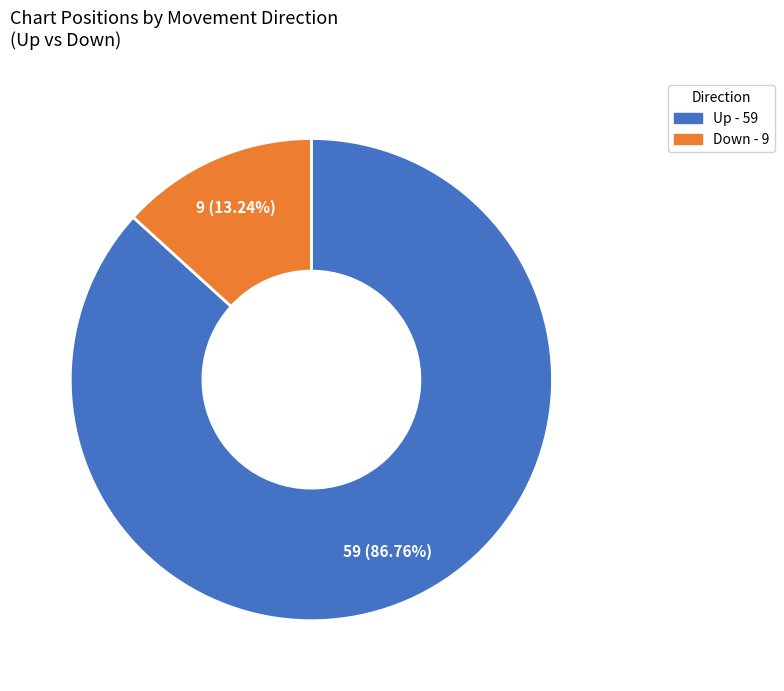

How many segments does this pie chart have?

2